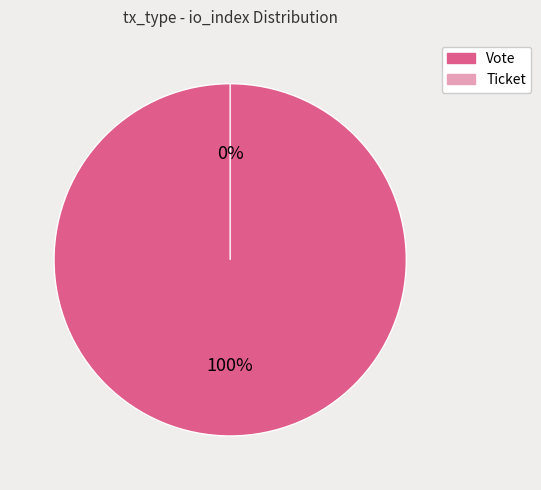

Is Vote the majority of the pie?

Yes